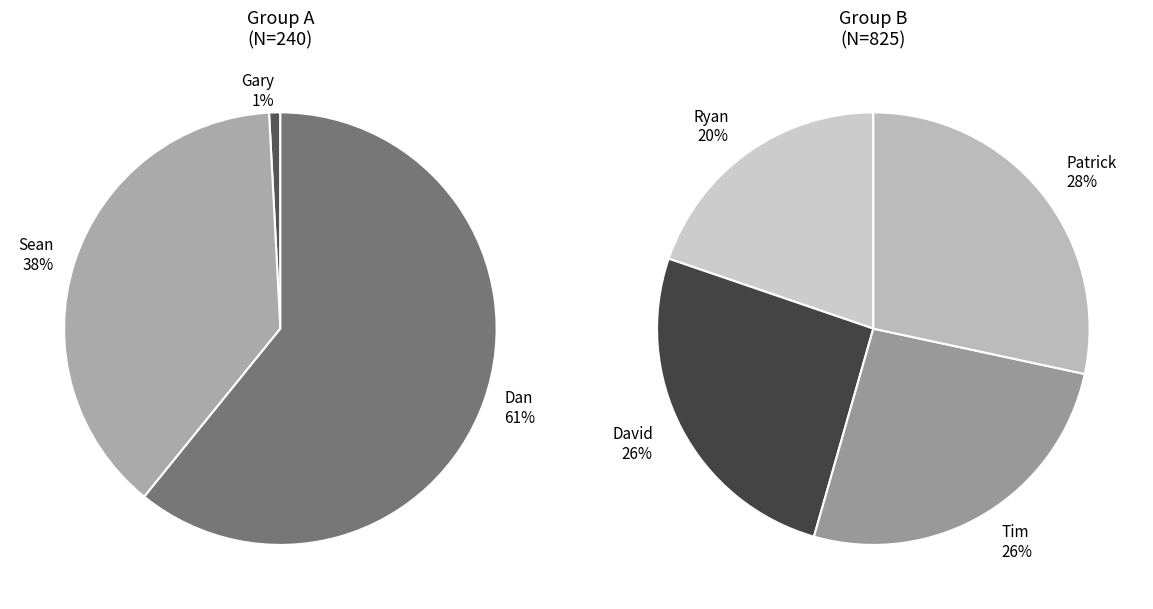

Which category has the smallest portion of the pie?

Gary